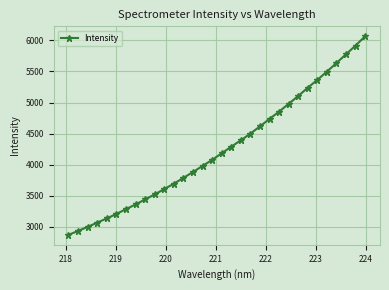

What is the greatest value displayed?

6067.6